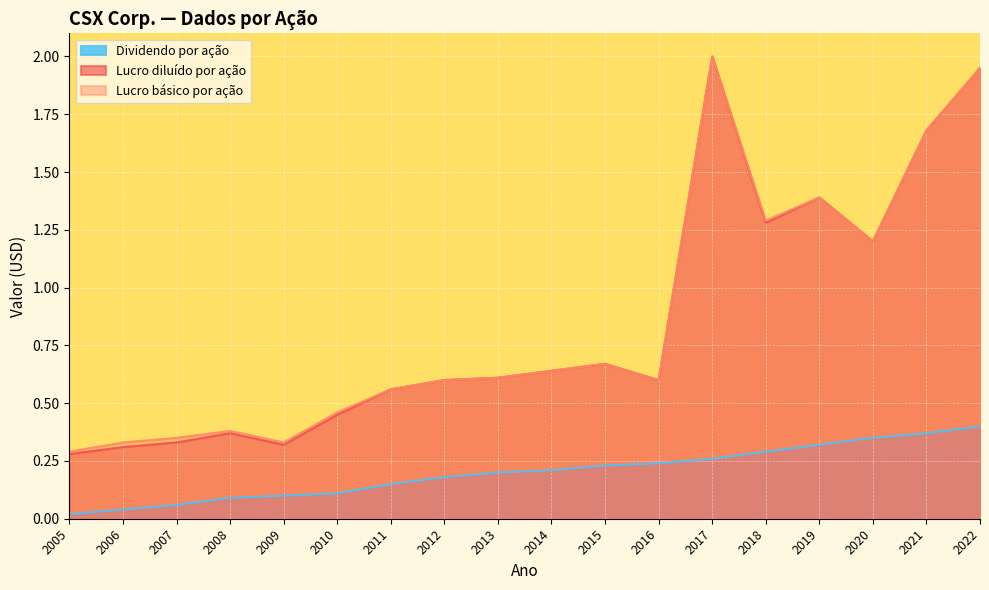

True or false: Lucro diluído por ação and Lucro básico por ação cross at least once.

False